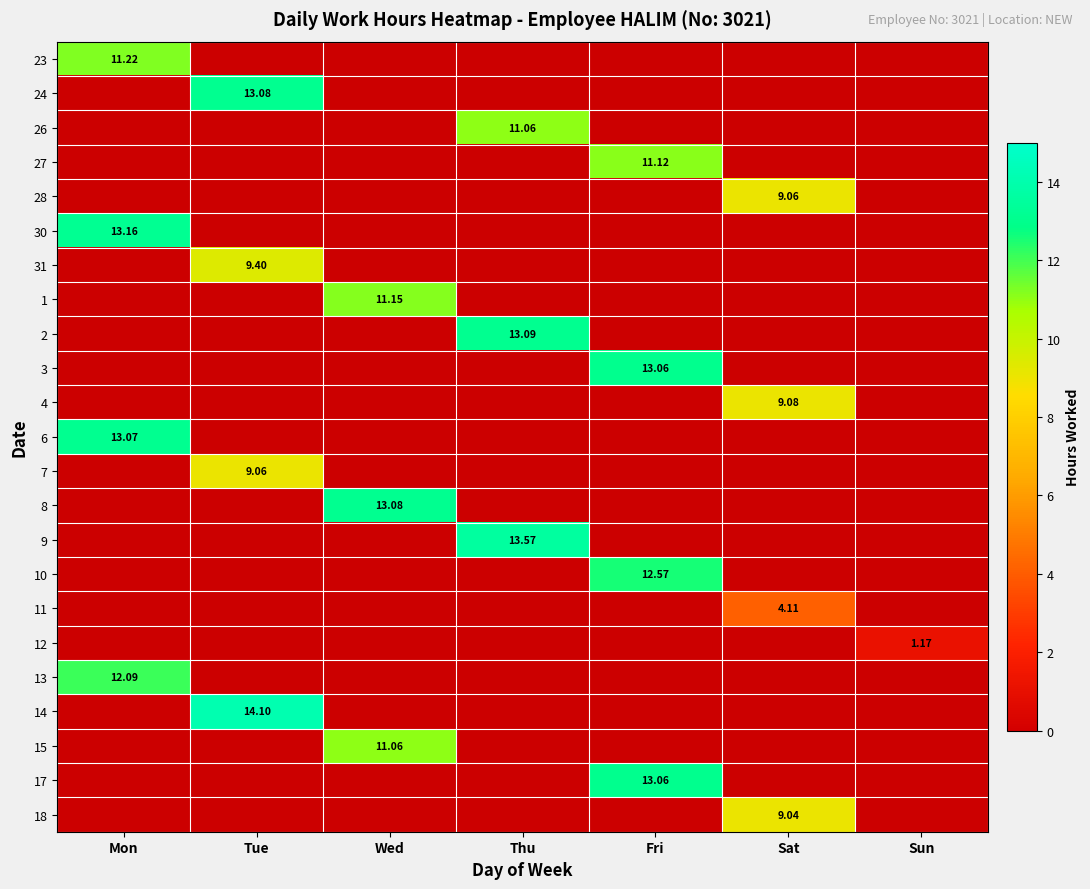

At which label does 12 reach its minimum?

Mon